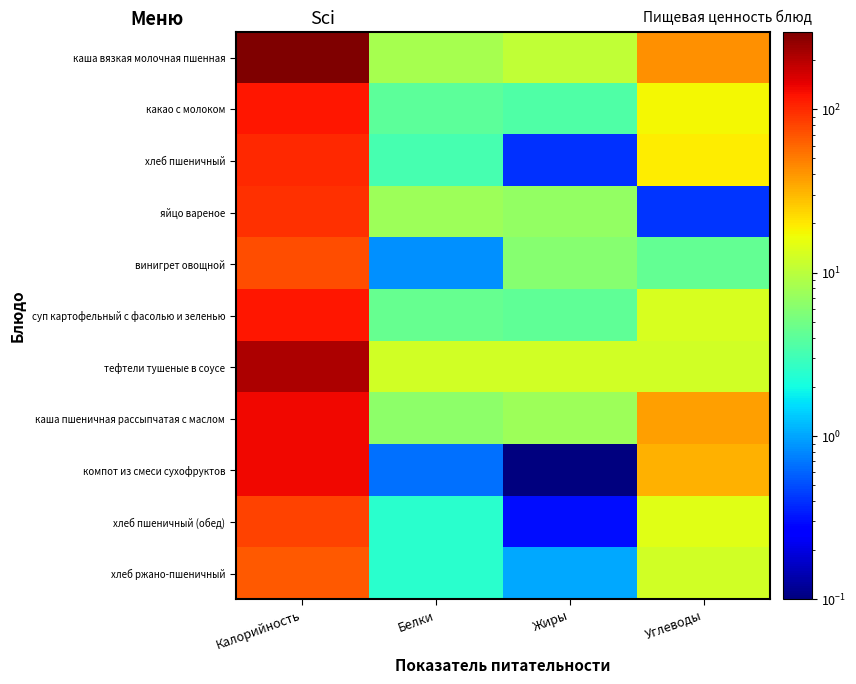

Which series has the largest total across all categories?

каша вязкая молочная пшенная